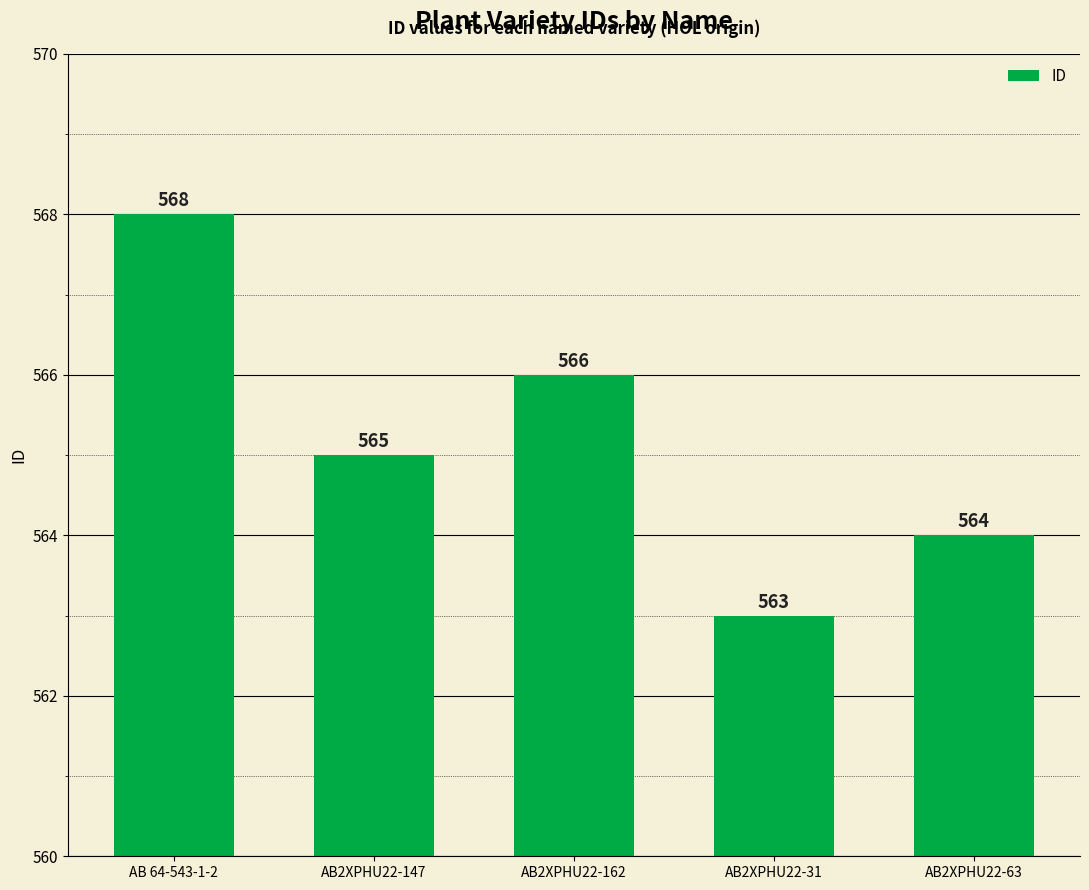

Does the chart contain stacked bars?

No